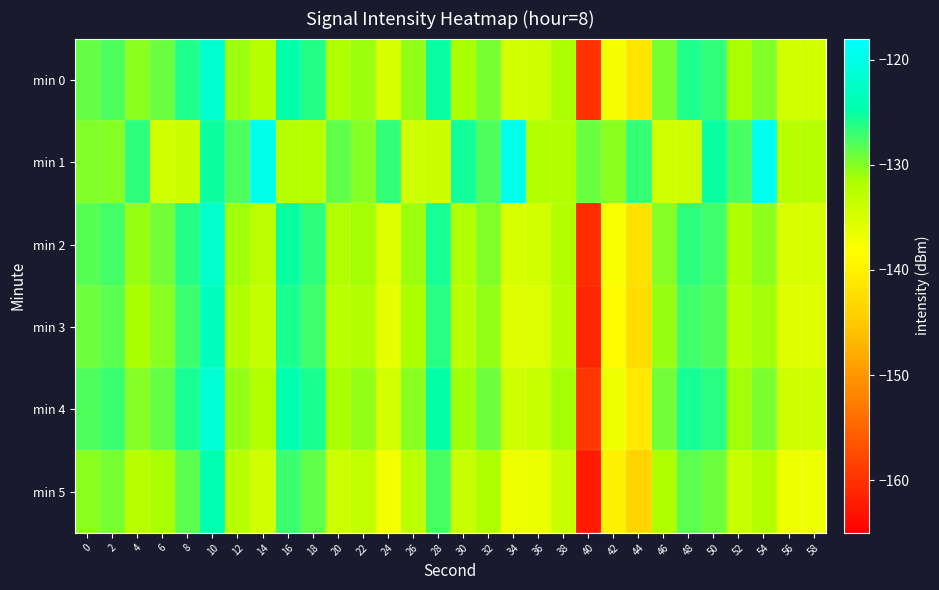

Reading left to right, extract all data points from this chart.

min 0: 0=-128.7	2=-127.9	4=-130.2	6=-128.9	8=-125.9	10=-121.7	12=-130.9	14=-132.6	16=-124.7	18=-126.2	20=-131.8	22=-130.9	24=-135.1	26=-130.5	28=-125.1	30=-131.6	32=-129.4	34=-134.6	36=-134.2	38=-131.7	40=-159.9	42=-137.3	44=-141.4	46=-129.5	48=-126.0	50=-126.7	52=-131.4	54=-129.9	56=-134.6	58=-134.6
min 1: 0=-129.8	2=-130.1	4=-126.5	6=-134.4	8=-134.2	10=-125.3	12=-127.8	14=-119.5	16=-132.5	18=-132.5	20=-128.5	22=-130.1	24=-126.8	26=-134.2	28=-134.0	30=-125.5	32=-127.9	34=-119.8	36=-132.3	38=-132.1	40=-129.0	42=-130.2	44=-126.9	46=-134.5	48=-134.3	50=-125.1	52=-127.6	54=-119.3	56=-132.7	58=-132.5
min 2: 0=-128.2	2=-127.5	4=-130.8	6=-129.3	8=-126.2	10=-122.1	12=-131.2	14=-133.0	16=-125.1	18=-126.5	20=-132.3	22=-131.4	24=-135.5	26=-131.0	28=-125.6	30=-132.0	32=-129.9	34=-135.1	36=-134.6	38=-132.1	40=-160.5	42=-137.8	44=-141.9	46=-130.0	48=-126.5	50=-127.2	52=-131.9	54=-130.4	56=-135.1	58=-135.0
min 3: 0=-129.1	2=-128.4	4=-131.5	6=-130.2	8=-127.1	10=-123.0	12=-131.9	14=-133.7	16=-125.8	18=-127.2	20=-133.0	22=-132.1	24=-136.2	26=-131.7	28=-126.3	30=-132.7	32=-130.6	34=-135.8	36=-135.3	38=-132.8	40=-161.2	42=-138.5	44=-142.6	46=-130.7	48=-127.2	50=-127.9	52=-132.6	54=-131.1	56=-135.8	58=-135.7
min 4: 0=-127.8	2=-127.1	4=-130.1	6=-128.8	8=-125.7	10=-121.4	12=-130.5	14=-132.2	16=-124.4	18=-125.8	20=-131.5	22=-130.6	24=-134.7	26=-130.2	28=-124.8	30=-131.2	32=-129.1	34=-134.3	36=-133.8	38=-131.3	40=-159.6	42=-137.0	44=-141.1	46=-129.2	48=-125.6	50=-126.4	52=-131.1	54=-129.6	56=-134.3	58=-134.2
min 5: 0=-130.2	2=-129.5	4=-132.8	6=-131.5	8=-128.4	10=-124.3	12=-132.6	14=-134.5	16=-127.1	18=-128.5	20=-134.3	22=-133.4	24=-137.4	26=-132.9	28=-127.6	30=-133.9	32=-131.8	34=-137.0	36=-136.6	38=-133.9	40=-162.3	42=-139.7	44=-143.8	46=-131.9	48=-128.3	50=-129.1	52=-133.8	54=-132.3	56=-137.0	58=-136.9